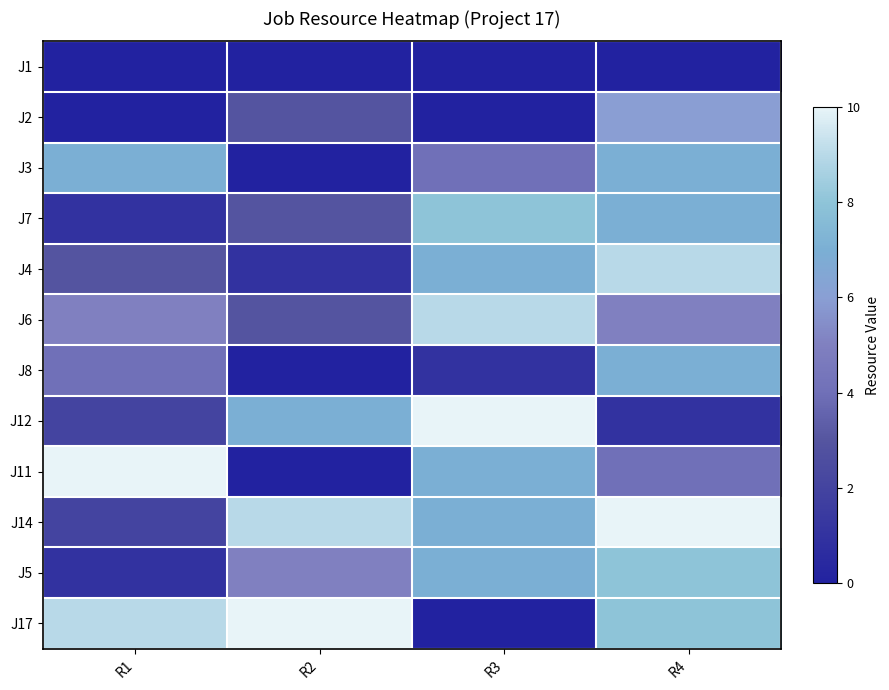

At how many categories does at least one series exceed 5?

4